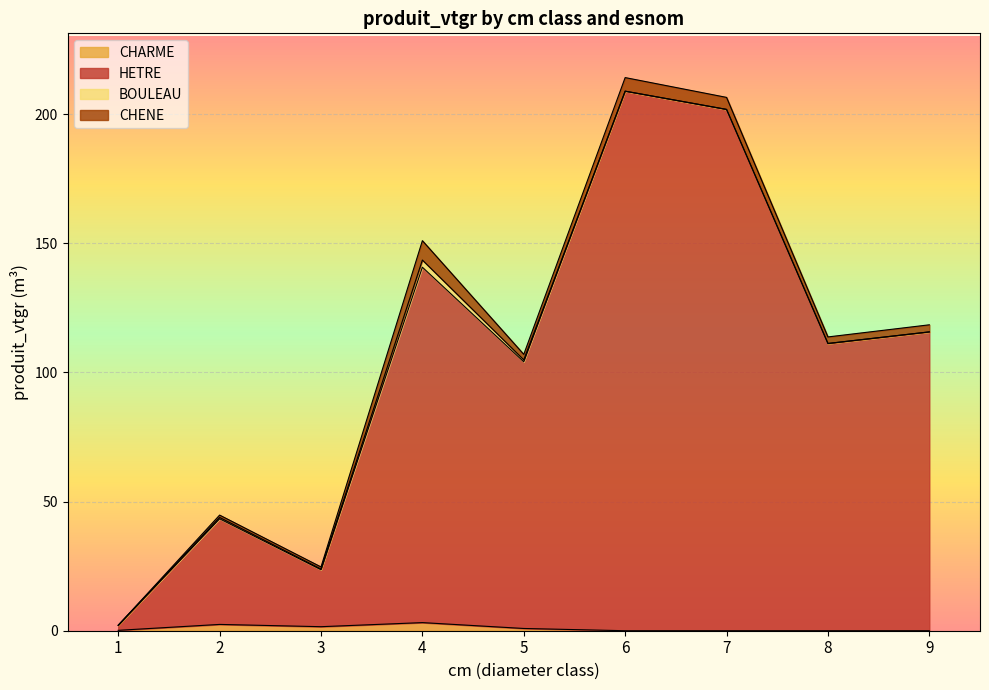

True or false: CHARME has a value of 3.1 at 4.

True